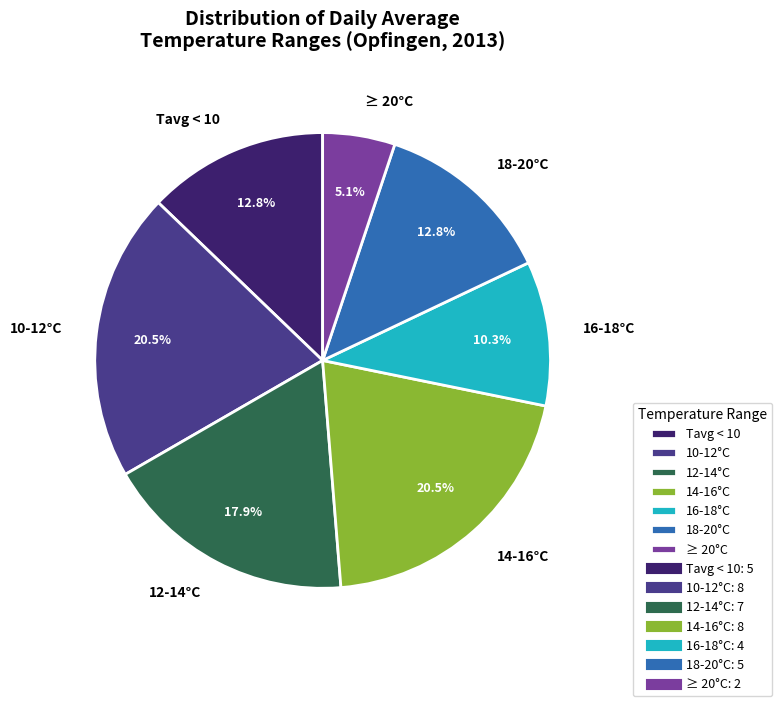

What percentage do 16-18°C and 18-20°C together represent?

23.1%